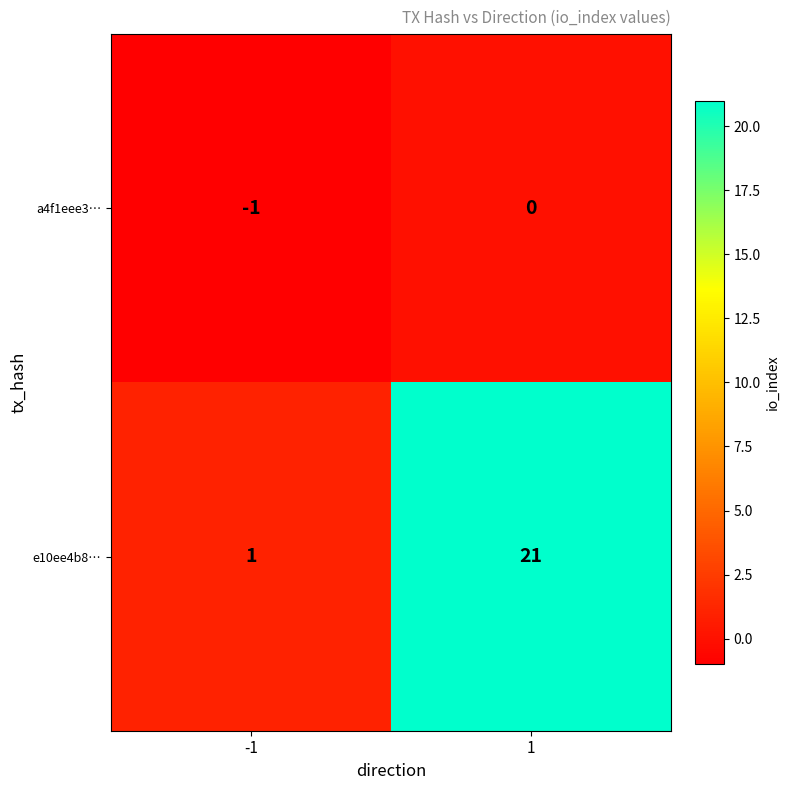

The value of e10ee4b8… at 1 is 21. True or false?

True